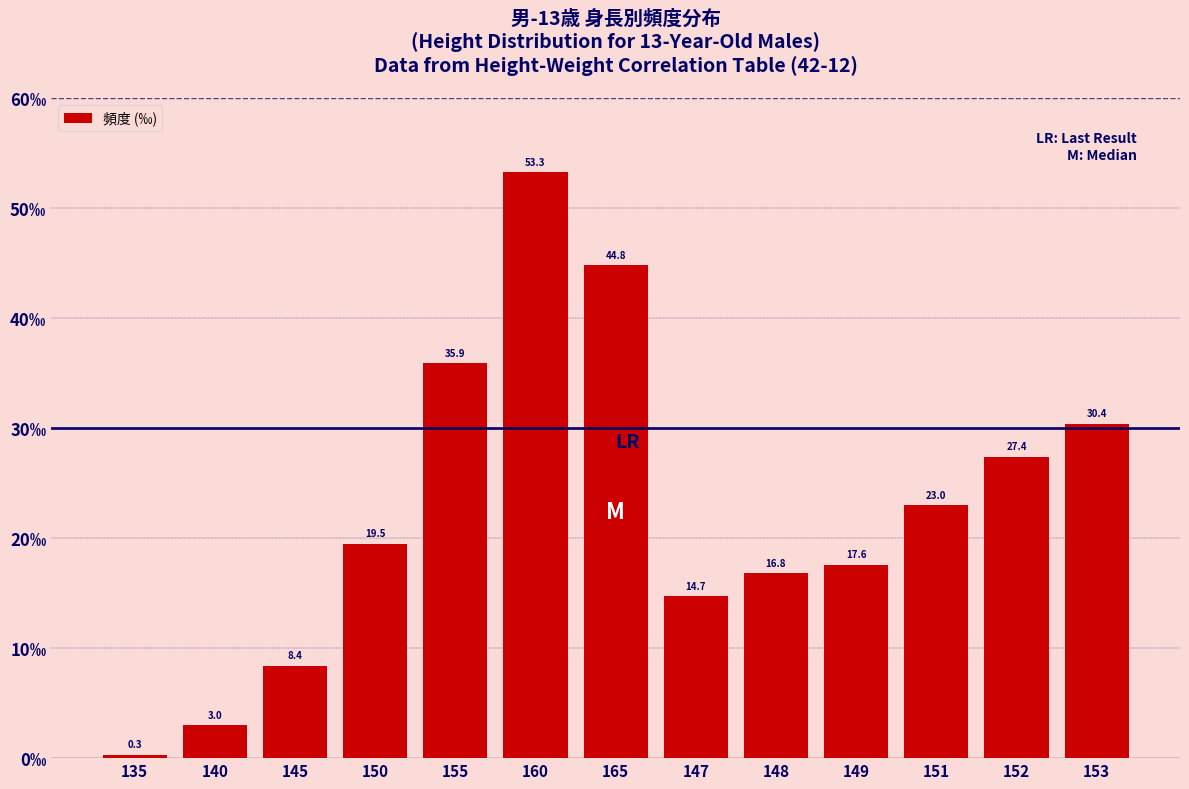

How many values are below 19?

6